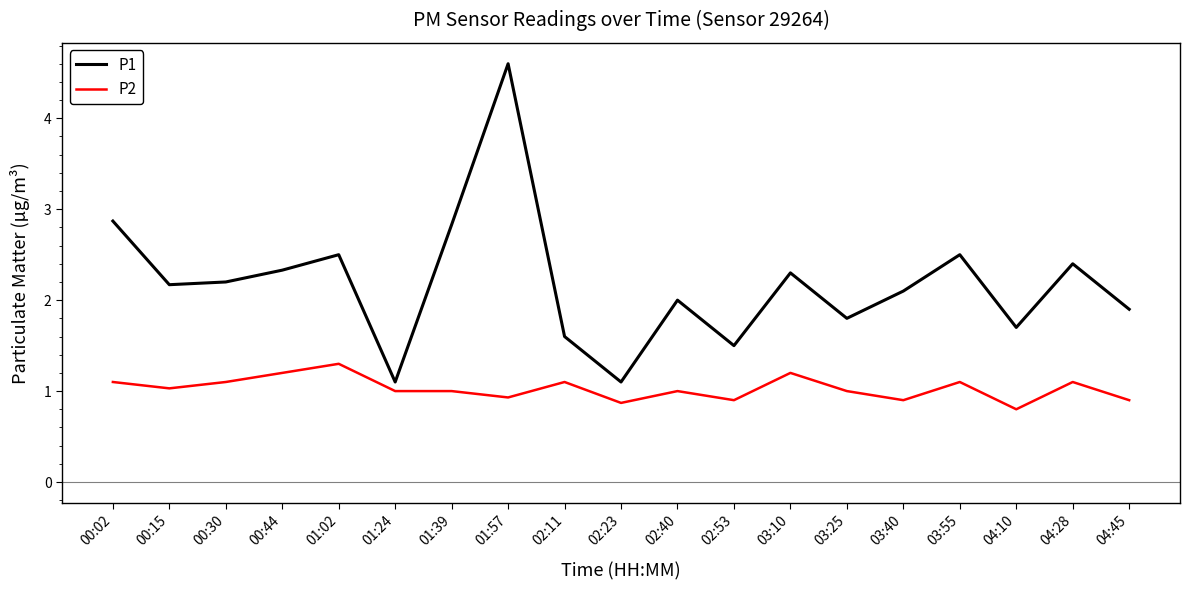

What is the difference between the maximum and minimum values in the P1 series?

3.5